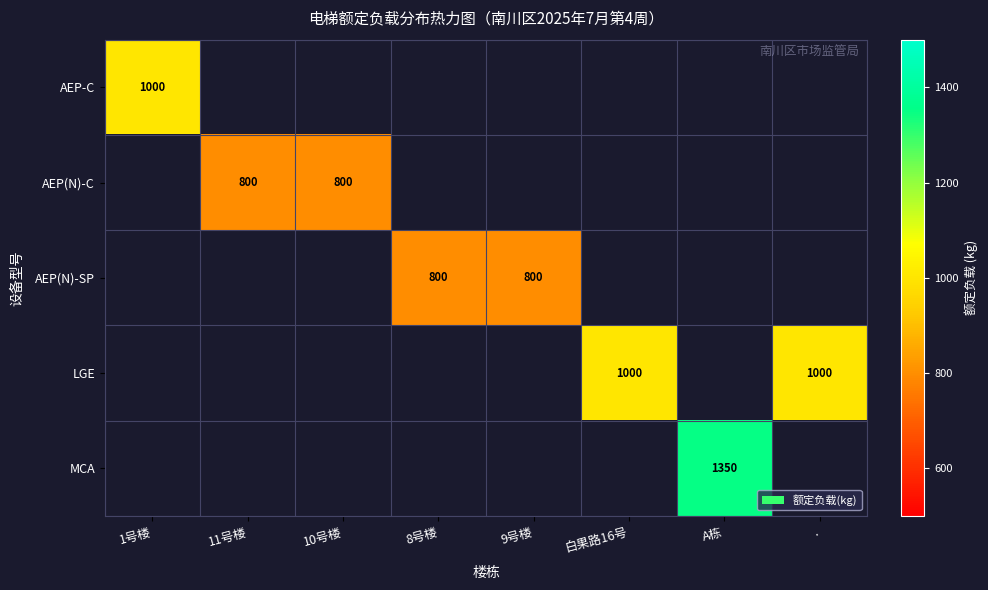

At how many categories does at least one series exceed 1081?

1